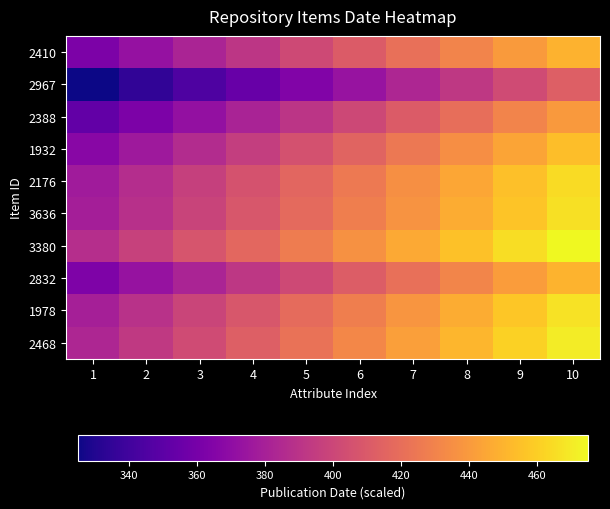

Reading left to right, transcribe all the data shown in this chart.

2410: 1=362.5	2=372.2	3=381.9	4=391.6	5=401.3	6=411.0	7=420.7	8=430.4	9=440.1	10=449.8
2967: 1=325.0	2=334.7	3=344.4	4=354.1	5=363.8	6=373.5	7=383.2	8=392.9	9=402.6	10=412.3
2388: 1=352.4	2=362.1	3=371.8	4=381.5	5=391.2	6=400.9	7=410.6	8=420.3	9=430.0	10=439.7
1932: 1=366.7	2=376.4	3=386.1	4=395.8	5=405.5	6=415.2	7=424.9	8=434.6	9=444.3	10=454.0
2176: 1=377.2	2=386.9	3=396.6	4=406.3	5=416.0	6=425.7	7=435.4	8=445.1	9=454.8	10=464.5
3636: 1=379.1	2=388.8	3=398.5	4=408.2	5=417.9	6=427.7	7=437.4	8=447.1	9=456.8	10=466.5
3380: 1=387.7	2=397.4	3=407.1	4=416.8	5=426.5	6=436.2	7=445.9	8=455.6	9=465.3	10=475.0
2832: 1=362.8	2=372.5	3=382.2	4=391.9	5=401.6	6=411.4	7=421.1	8=430.8	9=440.5	10=450.2
1978: 1=379.5	2=389.2	3=398.9	4=408.6	5=418.3	6=428.0	7=437.7	8=447.4	9=457.1	10=466.8
2468: 1=383.4	2=393.1	3=402.8	4=412.5	5=422.2	6=431.9	7=441.6	8=451.3	9=461.0	10=470.7